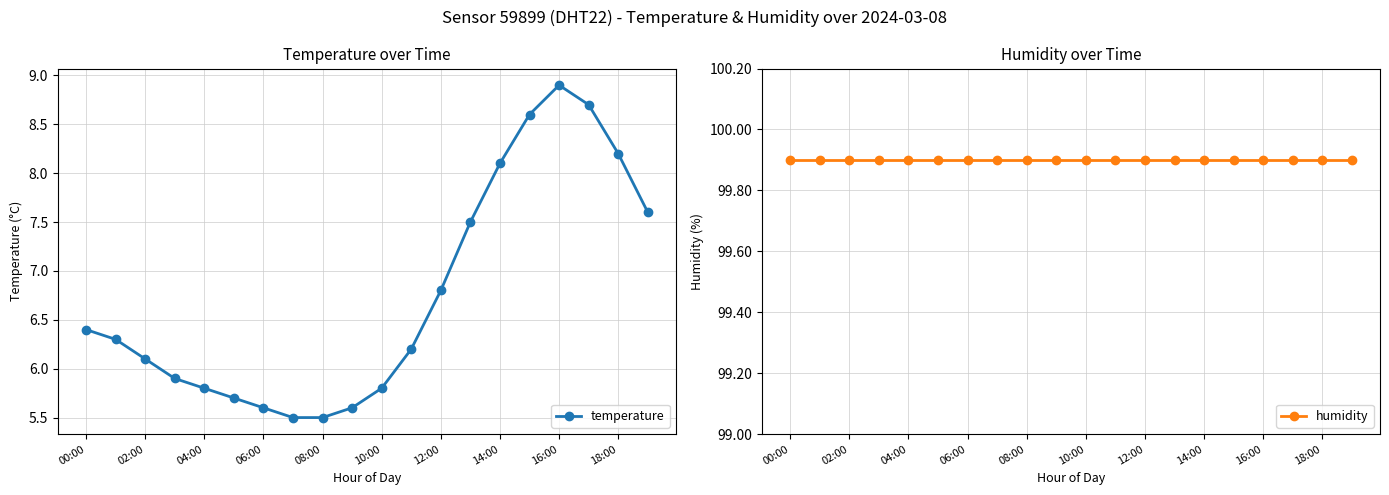

Which series has the largest range (max minus min)?

temperature